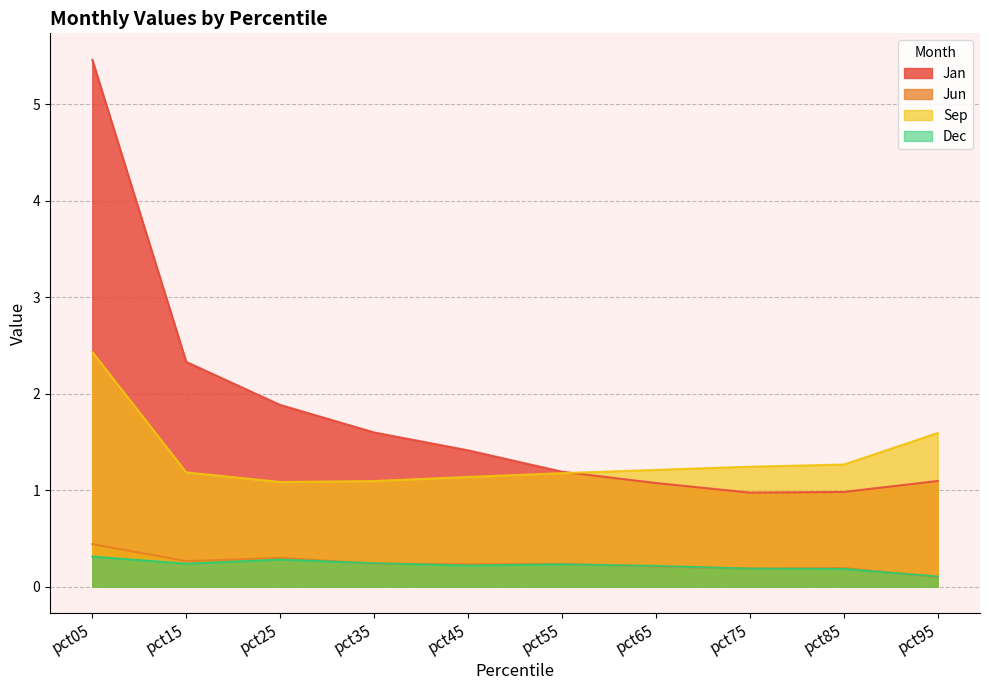

Where is the first local minimum for Dec?

pct15